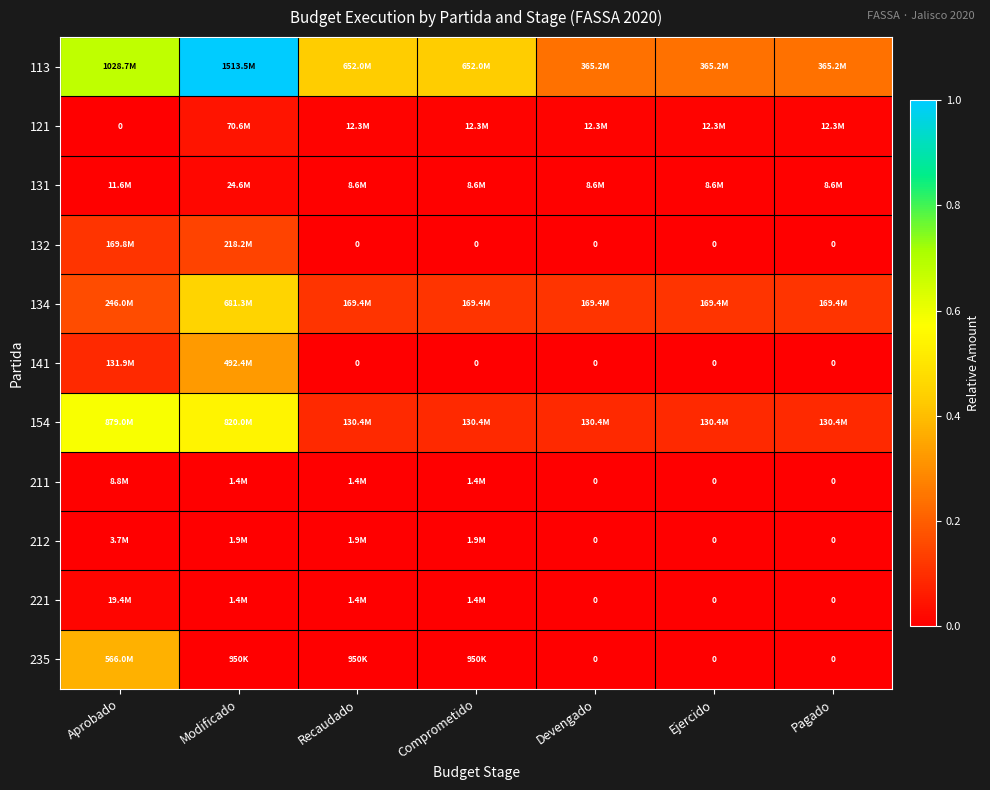

What is the difference between the 113 values at Ejercido and Comprometido?

0.2